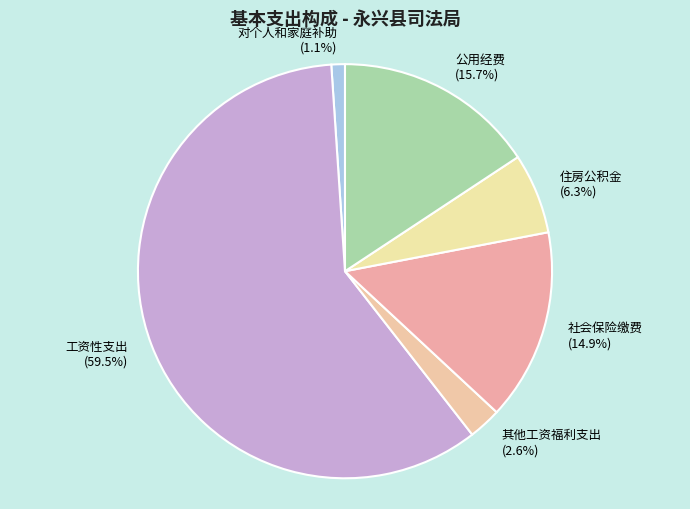

How many slices are in this pie chart?

6